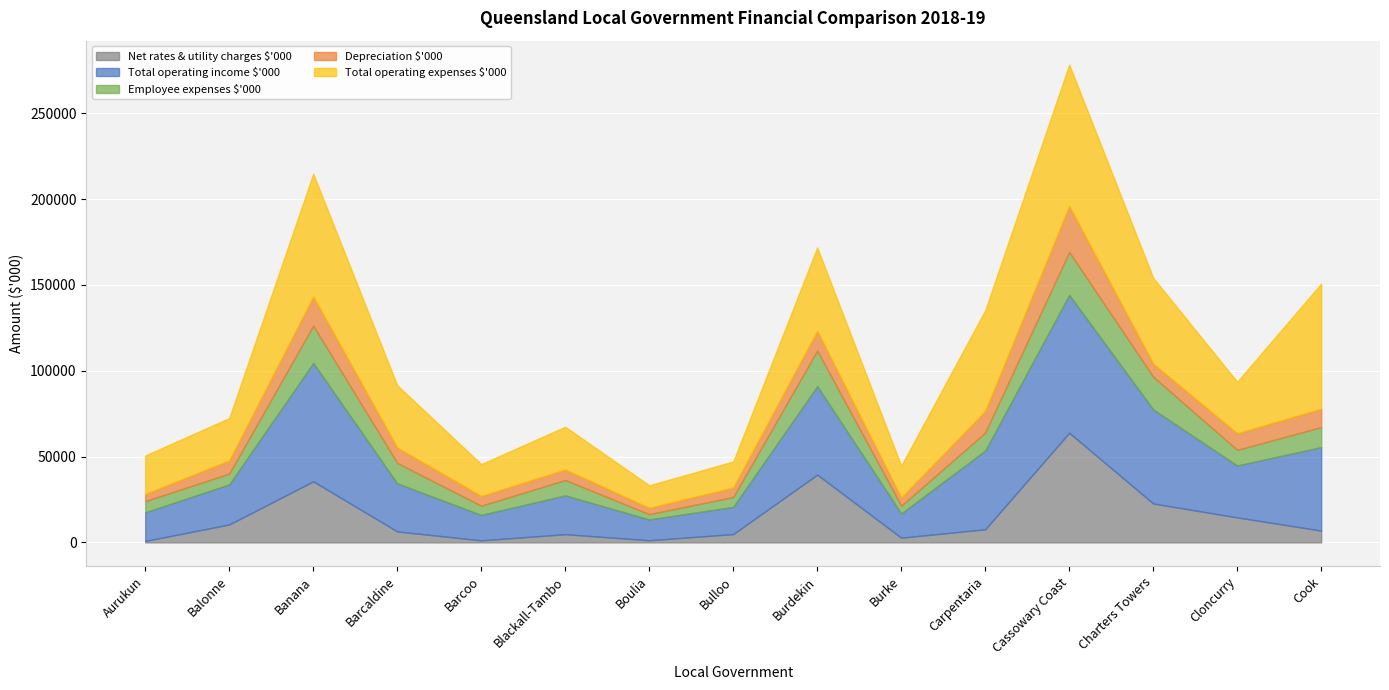

What is the difference between the maximum and minimum values in the Employee expenses $'000 series?

21934